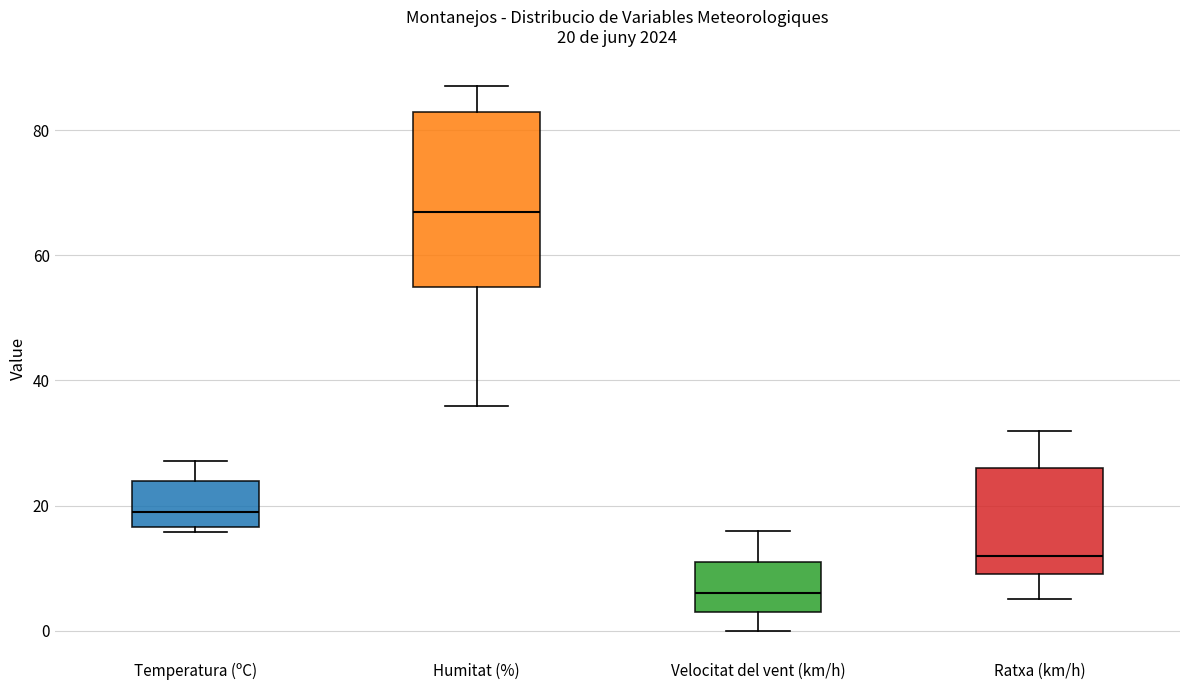

Which box's median line is the lowest?

Velocitat del vent (km/h)